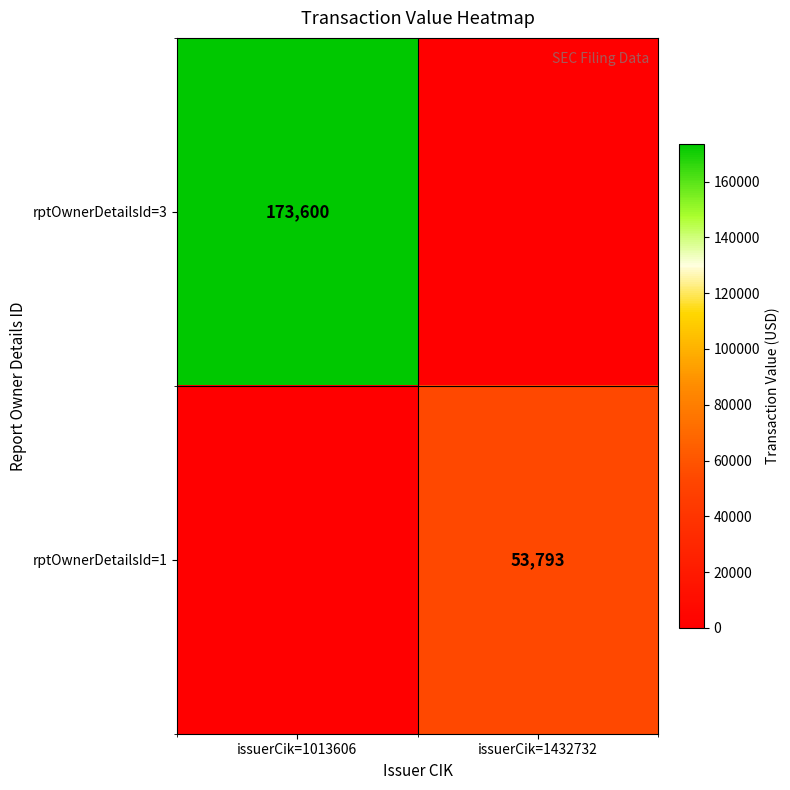

True or false: rptOwnerDetailsId=3 has a value of 173600 at issuerCik=1013606.

True